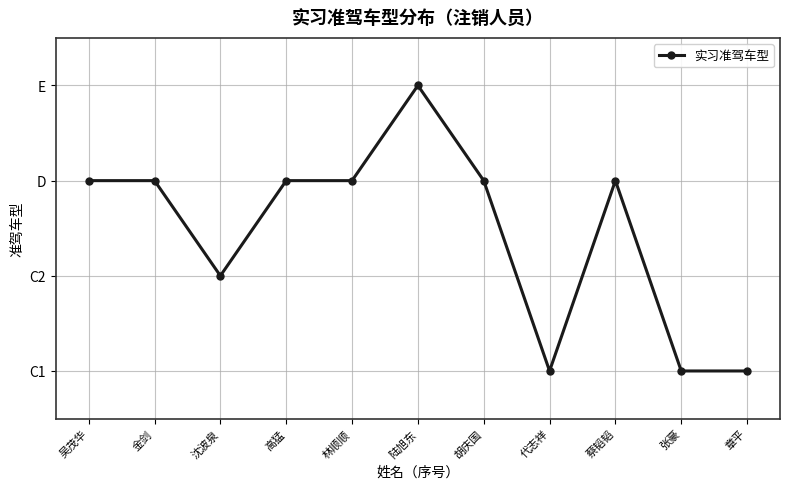

Is this an area chart (filled region under the line)?

No